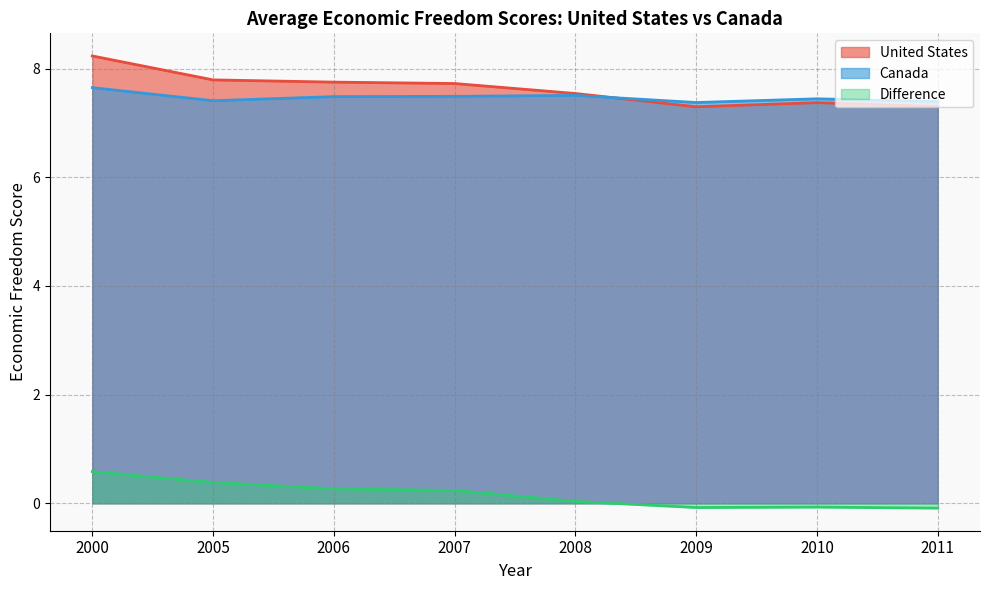

True or false: Difference and Canada cross at least once.

False